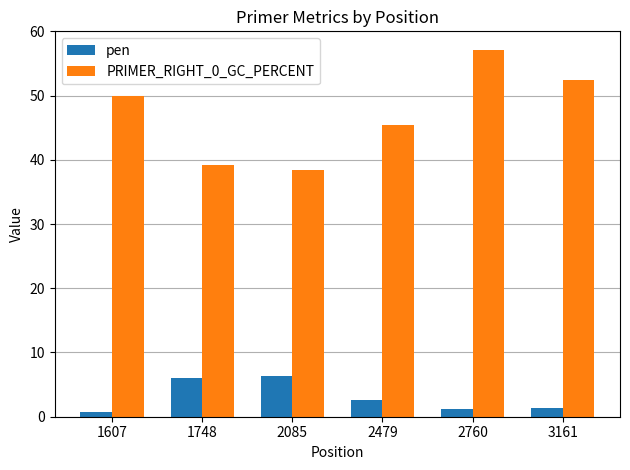

How many groups of bars are there?

6